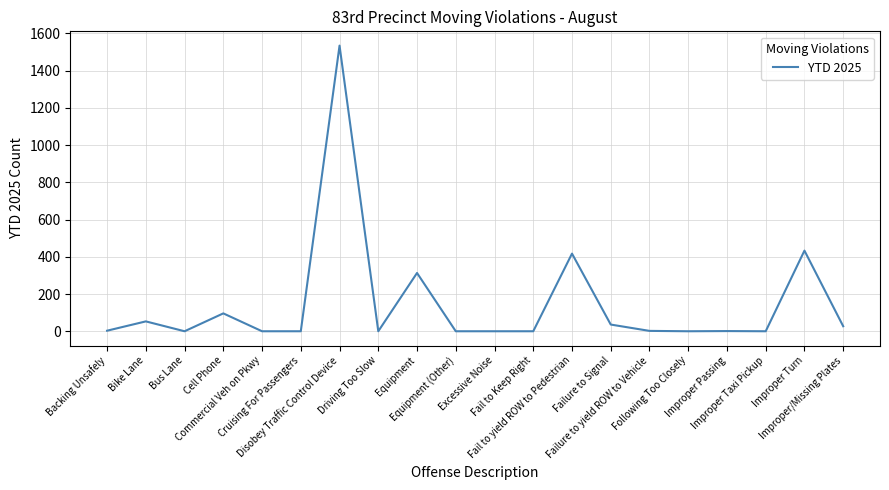

Where is the data nearest to the value 767?

Improper Turn